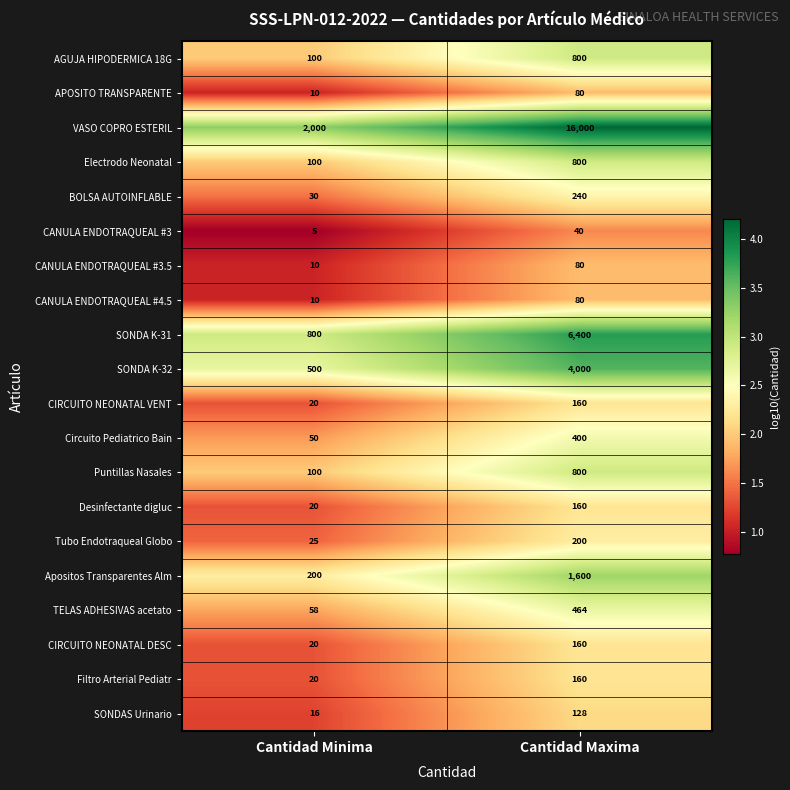

At which label is Tubo Endotraqueal Globo closest to 112?

Cantidad Minima